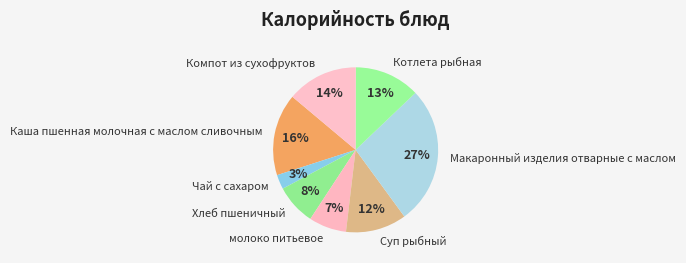

Which category has the smallest portion of the pie?

Чай с сахаром